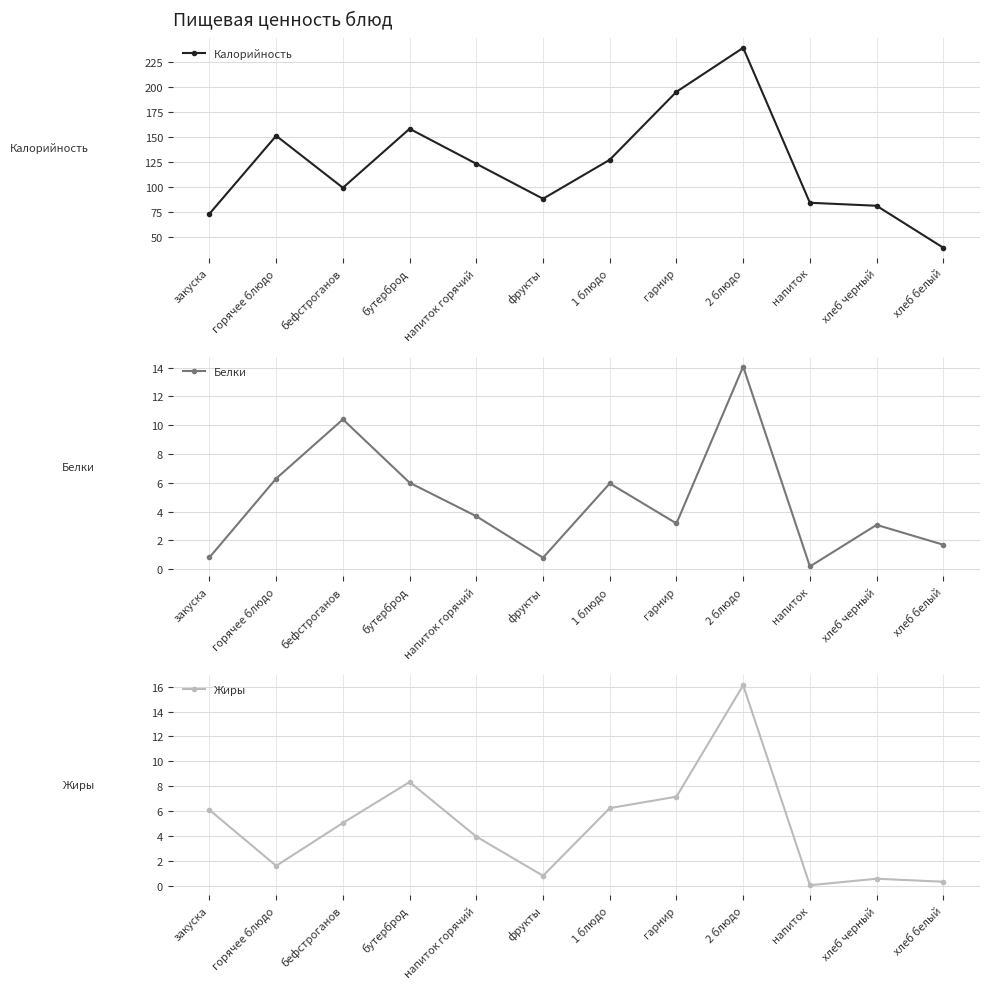

What is the average value of the Калорийность series?

121